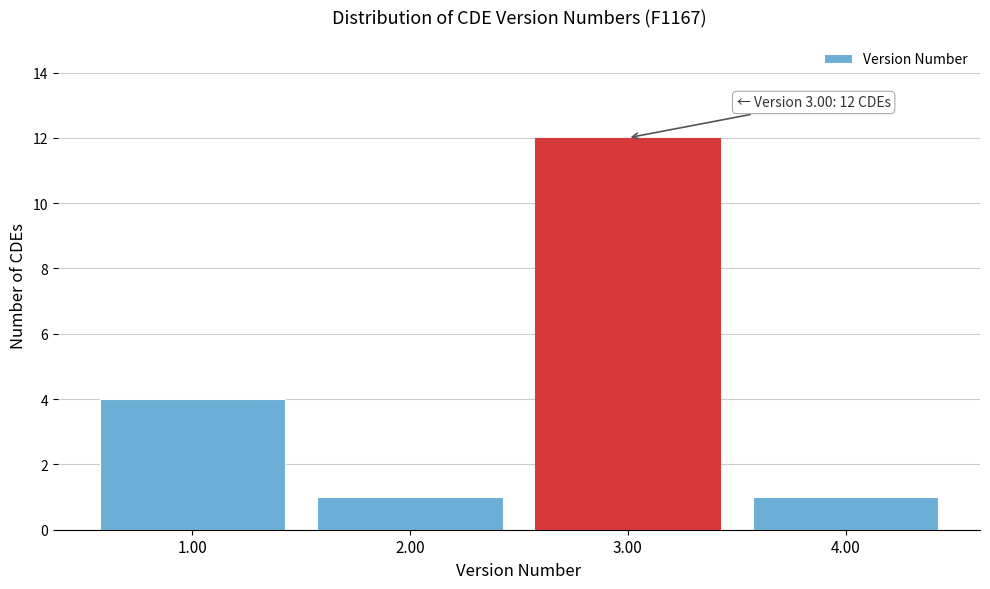

Reading left to right, list all the values displayed in this chart.

4	1	12	1